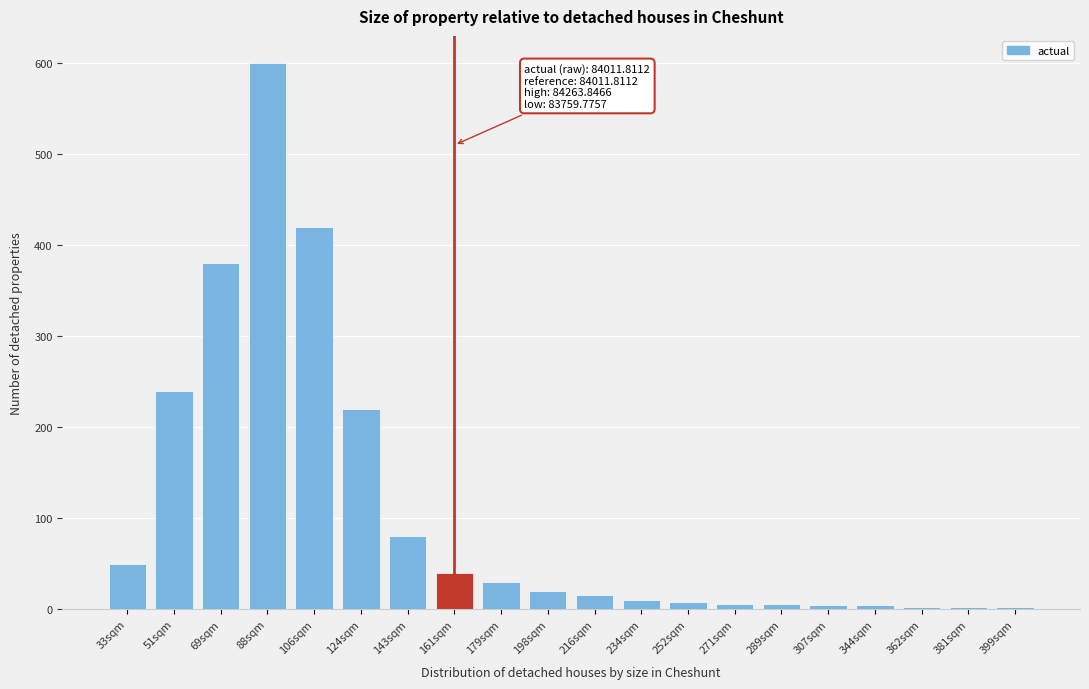

Where is the data nearest to the value 301?

51sqm